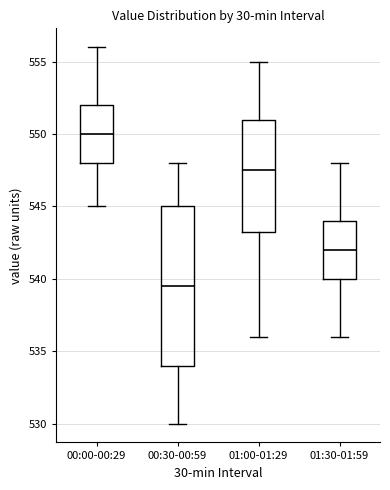

Where does the upper whisker of the box for 01:30-01:59 end on the y-axis? The values are not printed on the chart, so give them approximately, as read against the axis.

548.0